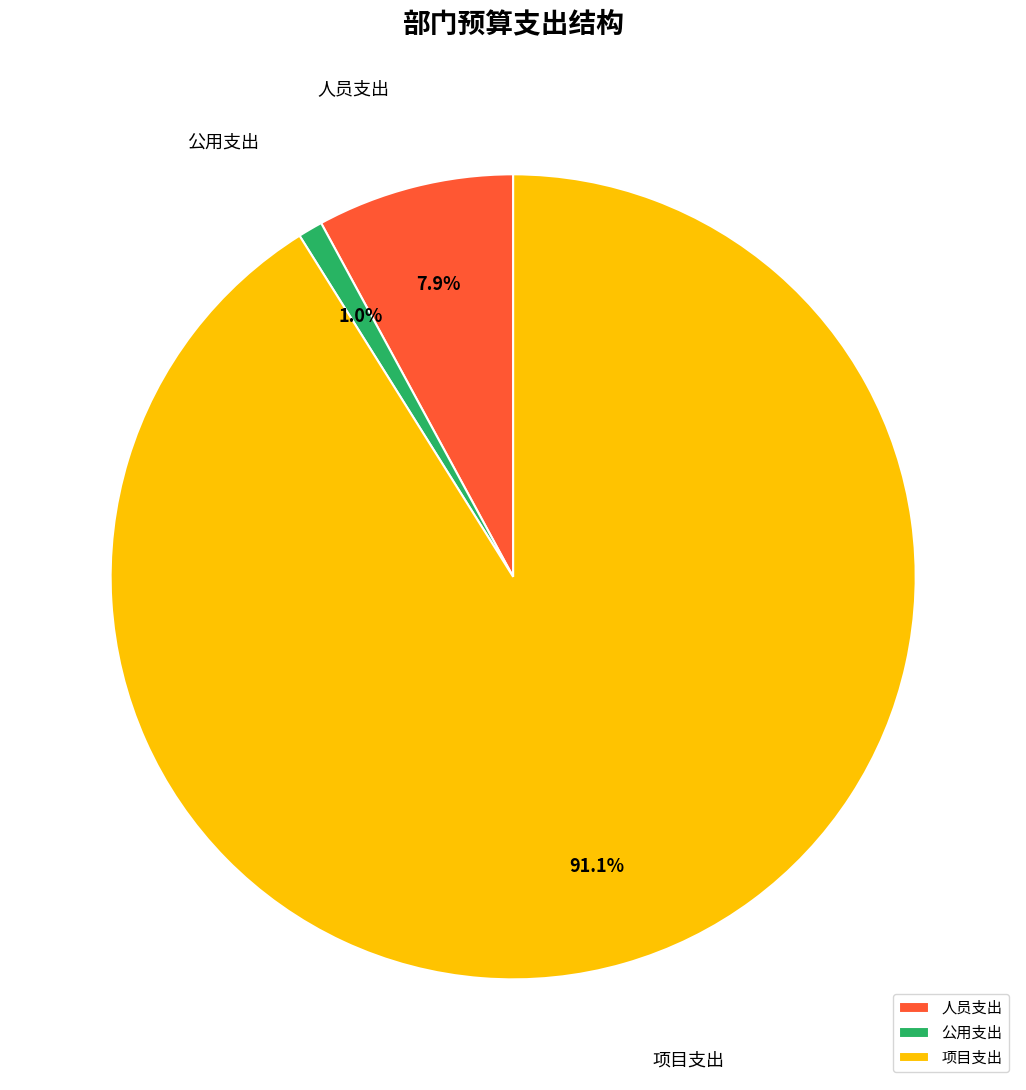

Count the number of slices in the pie.

3